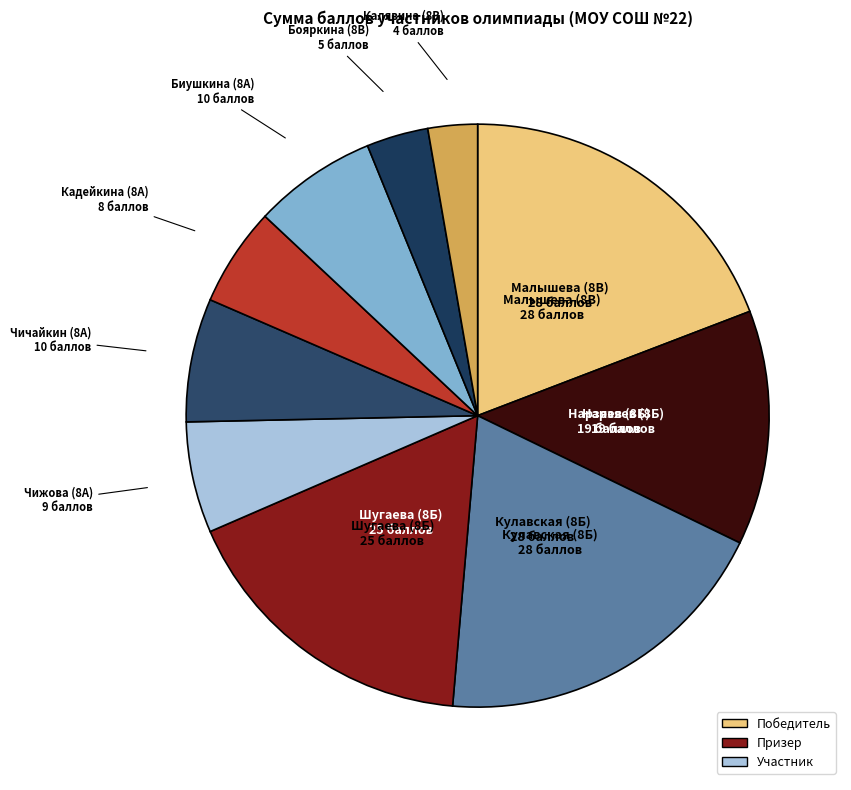

How many slices are in this pie chart?

10